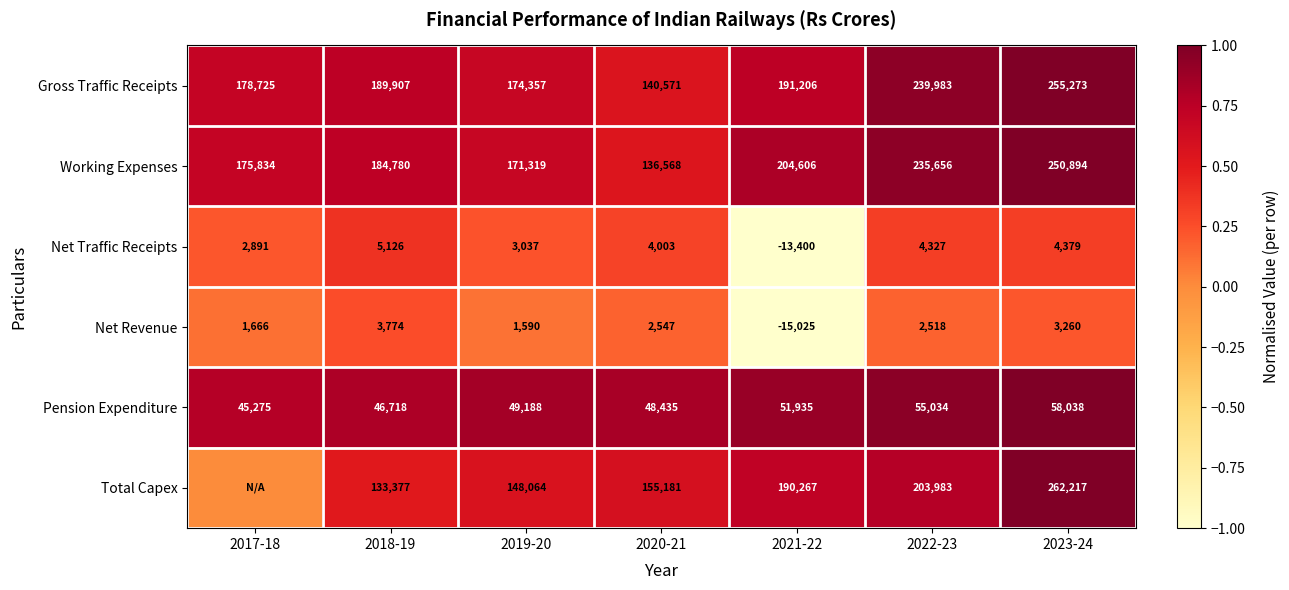

Is the value of Total Capex at 2021-22 greater than the value of Working Expenses at 2021-22?

No